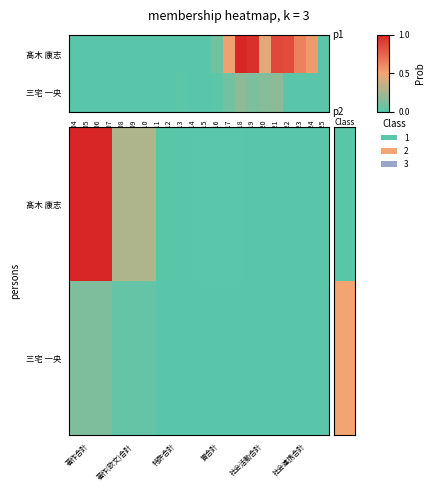

List the series in order of their peak value, highest first.

row_0, row_1